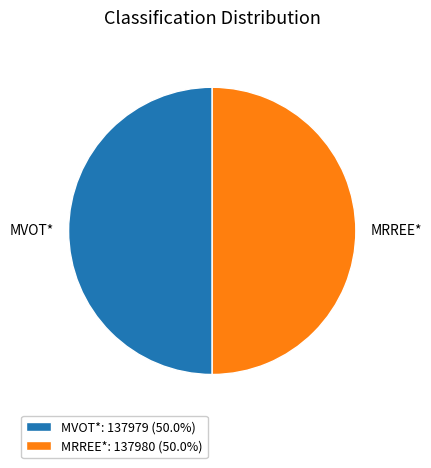

True or false: MRREE* accounts for 50% of the total.

True